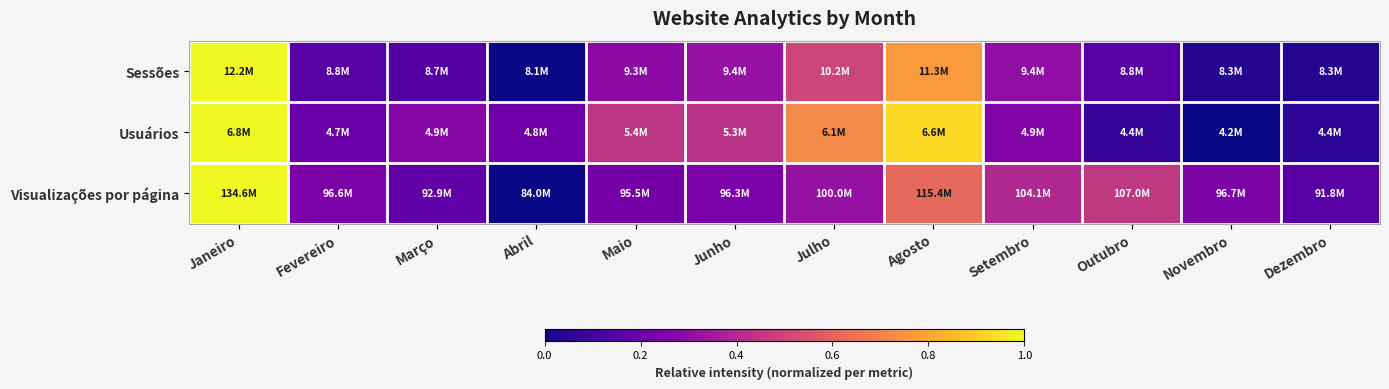

Which has a higher value, Janeiro or Março?

Janeiro